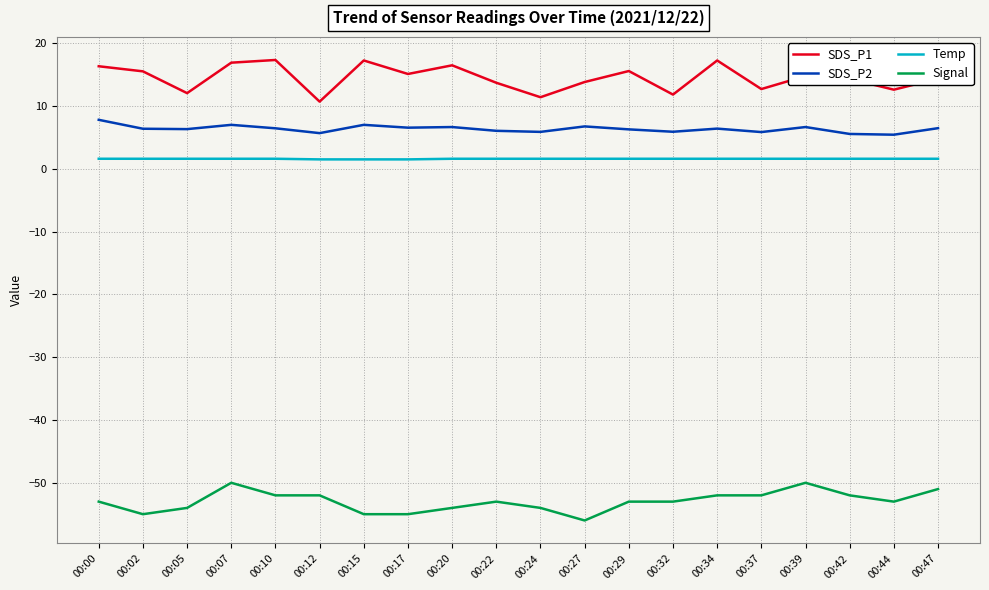

What is the difference between the maximum and minimum values in the SDS_P2 series?

2.4